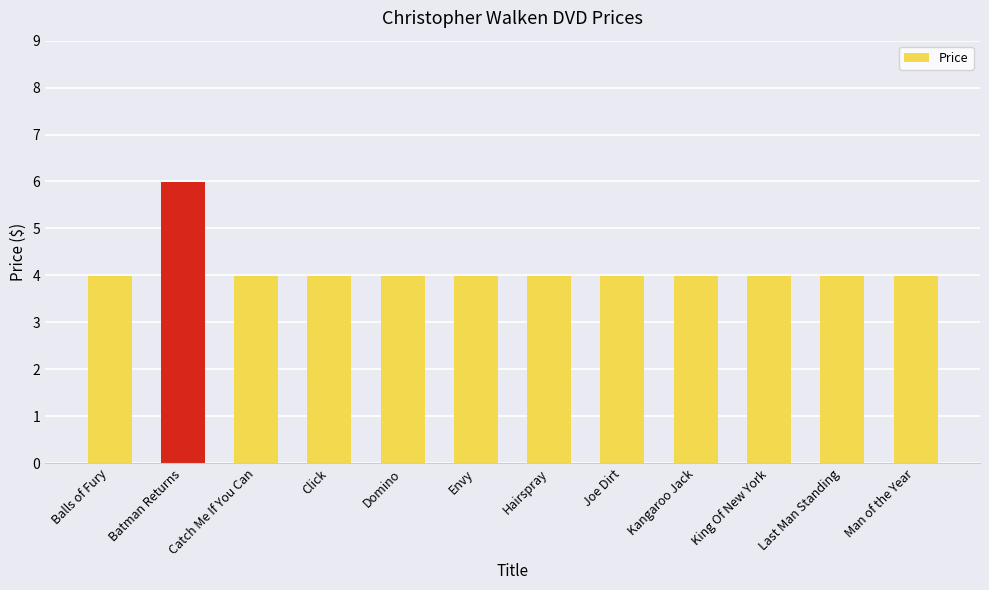

What is the difference between the values at Last Man Standing and Batman Returns?

2.0